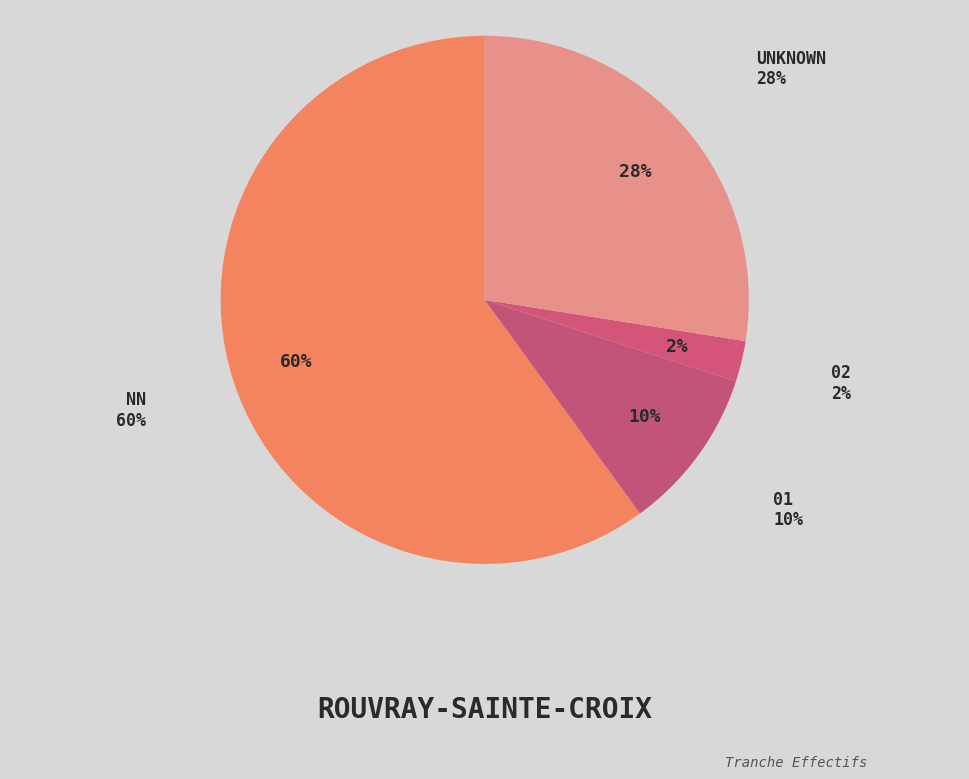

What percentage is the NN slice, to the nearest percent?

60%